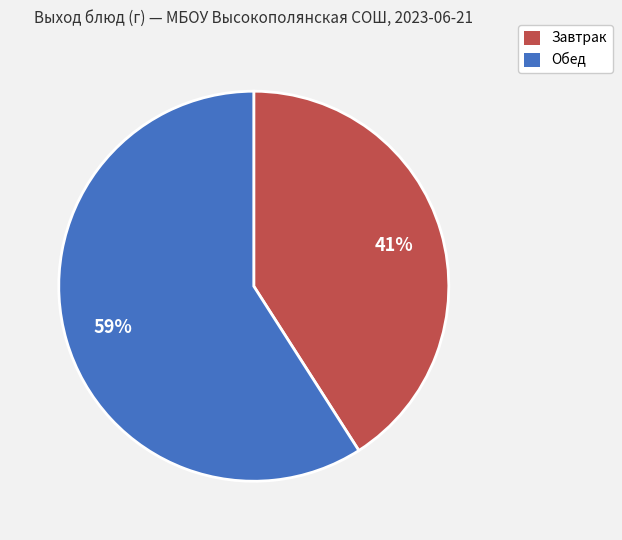

Is there a majority slice in this chart?

Yes